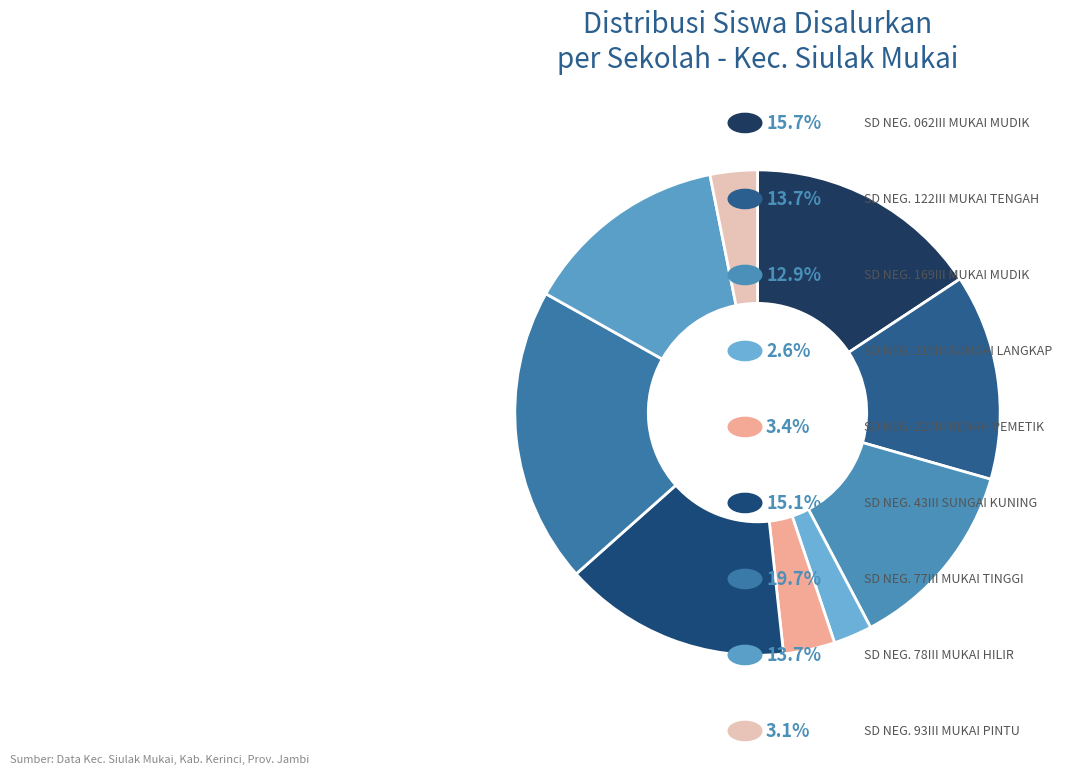

To the nearest percent, what is the average slice percentage?

11%